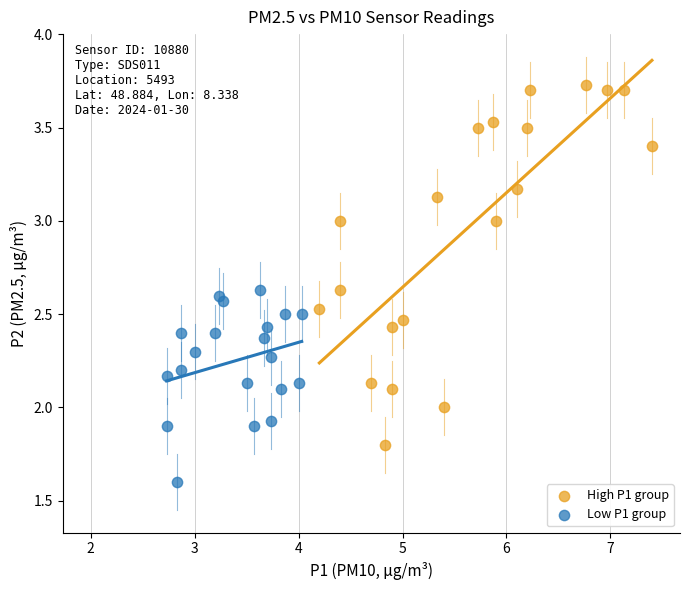

Which series reaches the maximum Y coordinate?

High P1 group